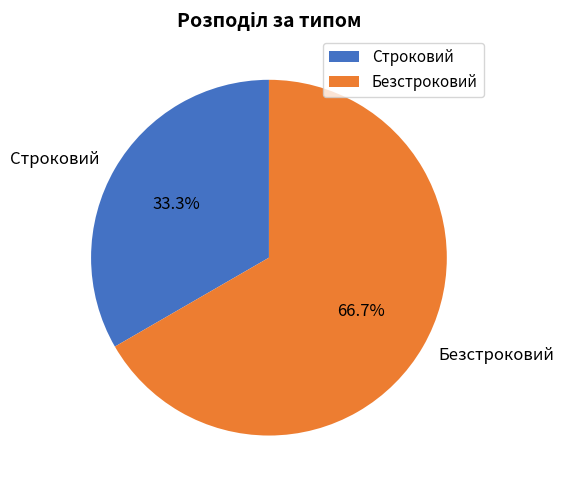

To the nearest percent, what percentage of the pie is Безстроковий?

67%